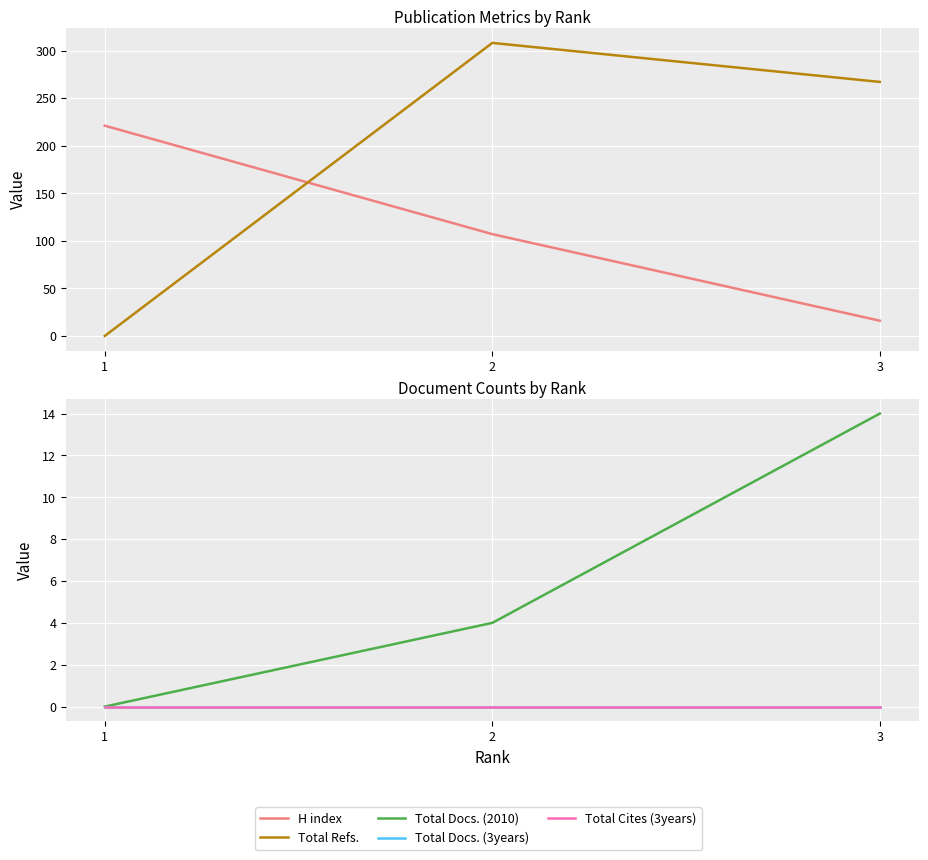

What is the total value across all series at 2?

419